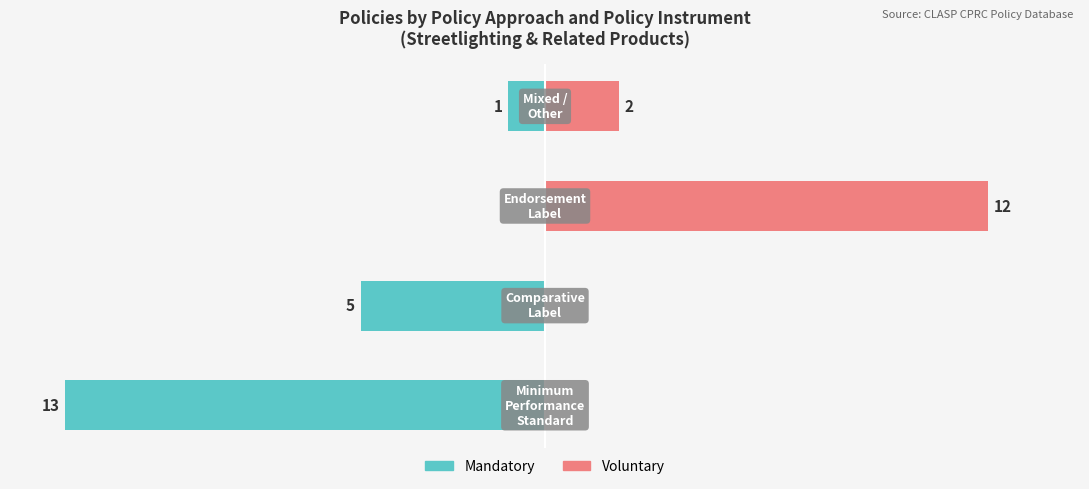

How many categories are shown in the chart?

4